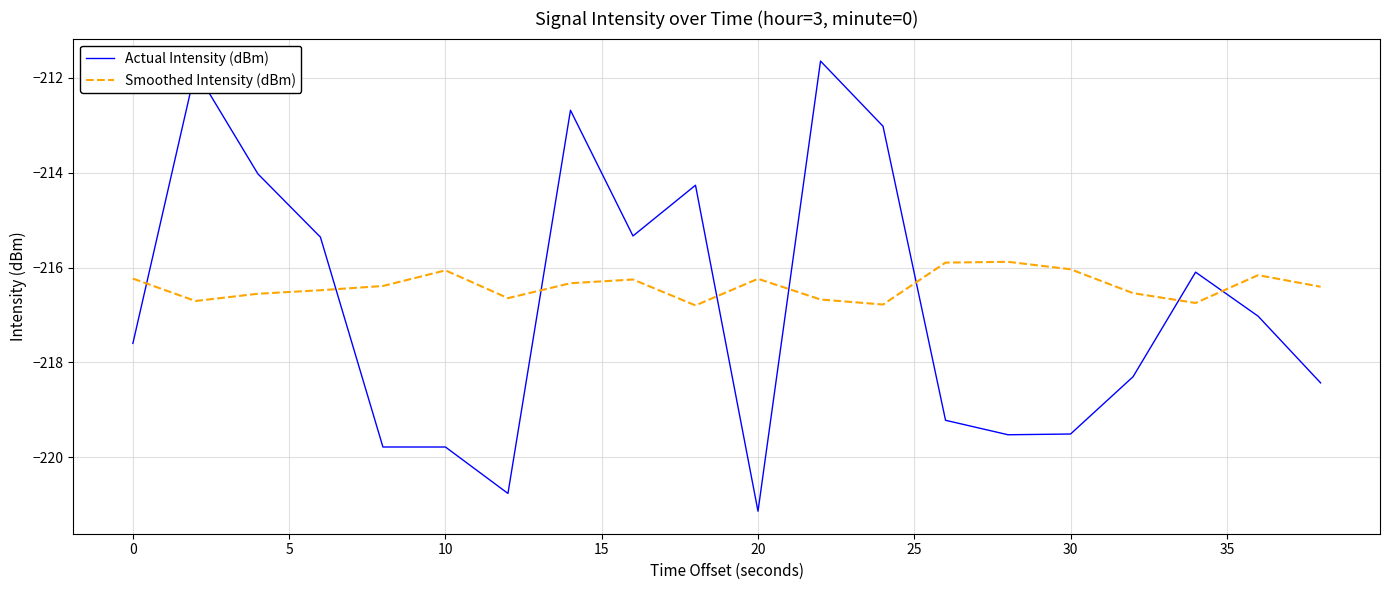

After their last crossing, which series has the higher values: Actual Intensity (dBm) or Smoothed Intensity (dBm)?

Smoothed Intensity (dBm)